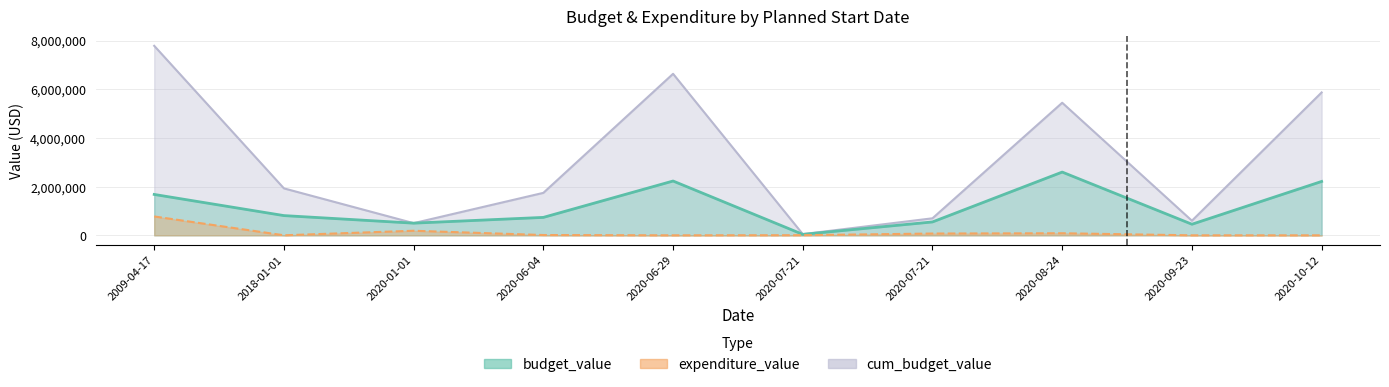

What is the sum of the budget_value values at 2020-07-21 and 2020-06-04?

774761.0